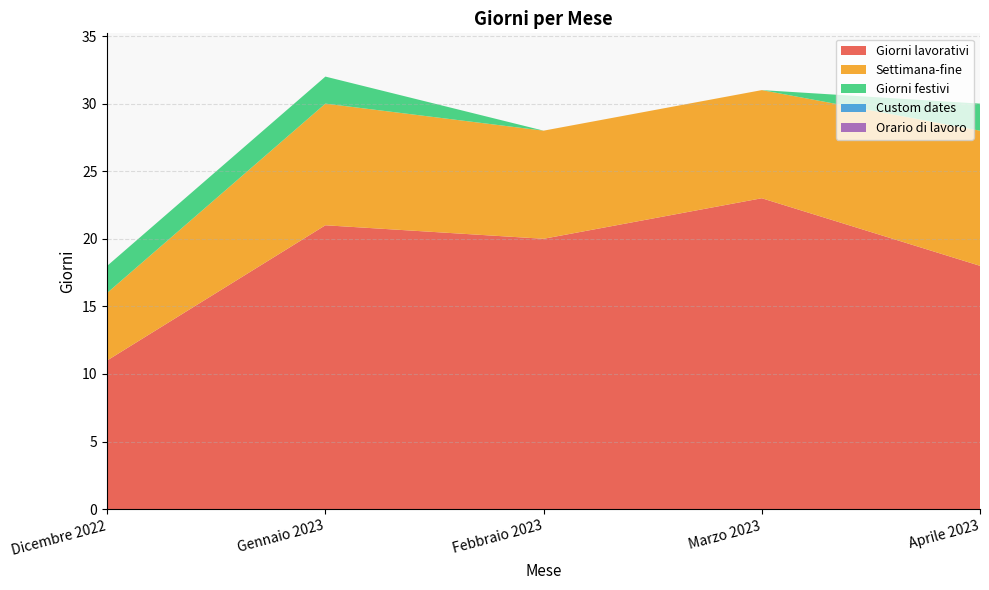

Reading right to left, transcribe all the data shown in this chart.

Giorni lavorativi: 18	23	20	21	11
Settimana-fine: 10	8	8	9	5
Giorni festivi: 2	0	0	2	2
Custom dates: 0	0	0	0	0
Orario di lavoro: 0	0	0	0	0